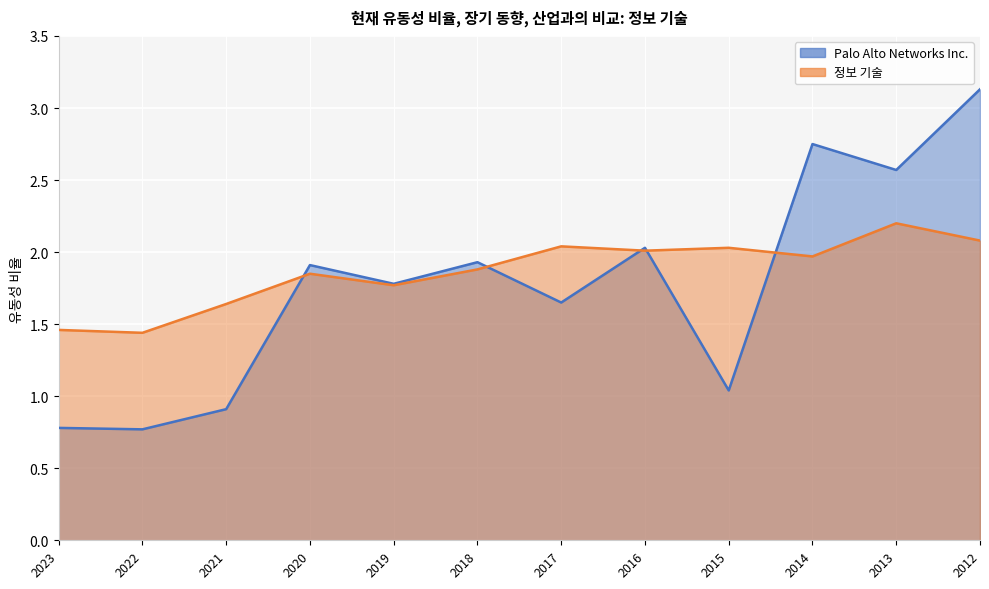

Which series has the widest spread of values?

Palo Alto Networks Inc.